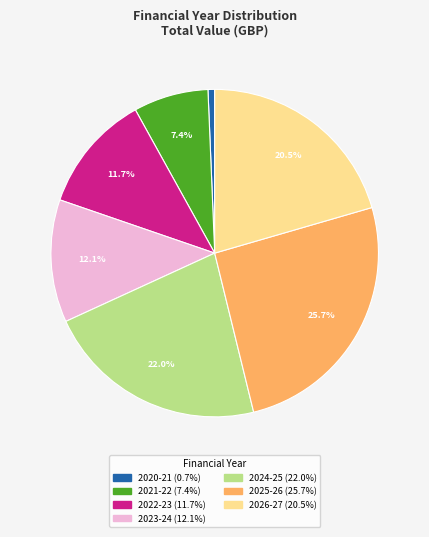

Does any single category account for the majority?

No